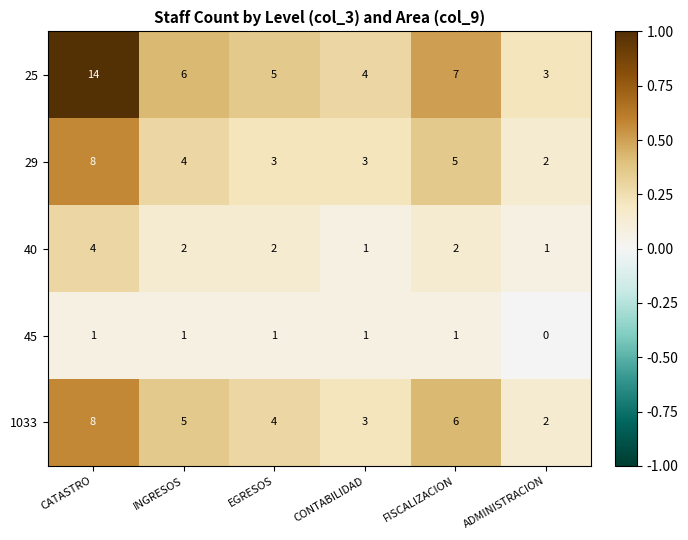

Rank the categories by 25 value from highest to lowest.

CATASTRO, FISCALIZACION, INGRESOS, EGRESOS, CONTABILIDAD, ADMINISTRACION